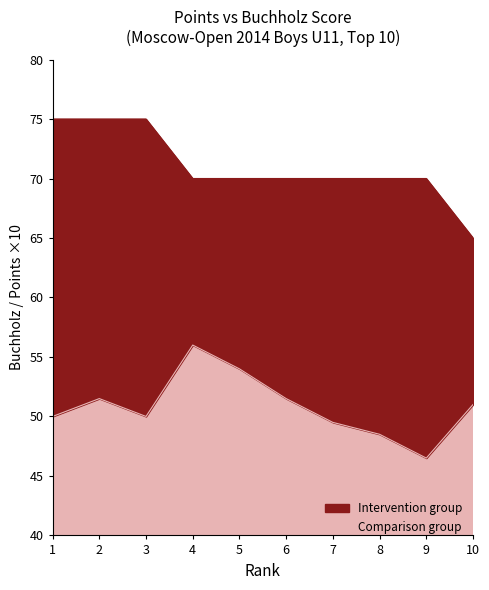

The value at 9 is 16. True or false?

False